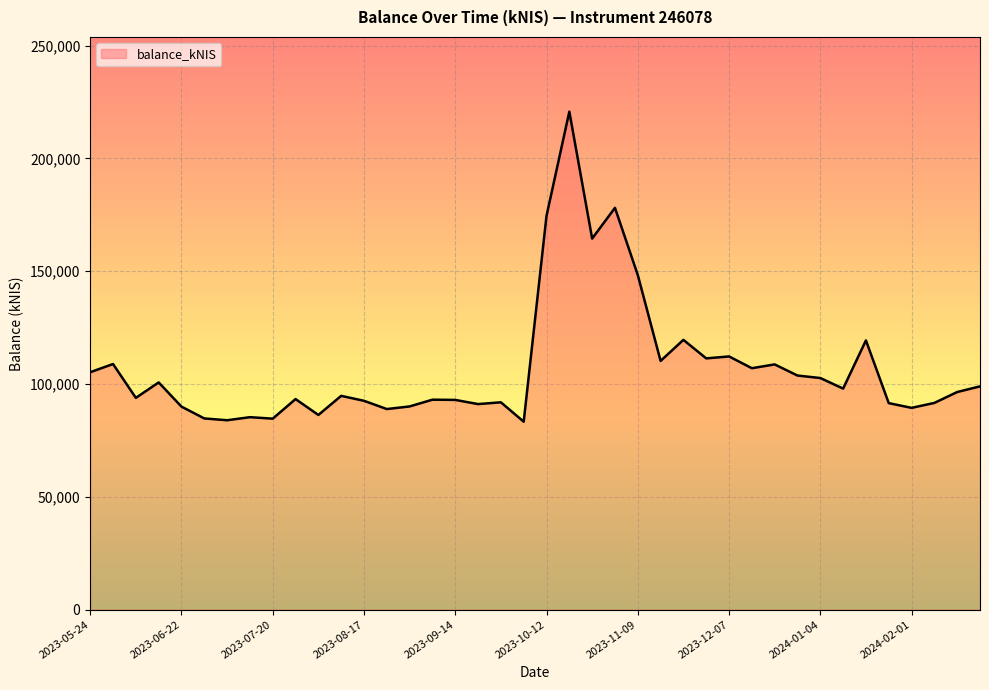

What is the smallest value displayed?

83316.6